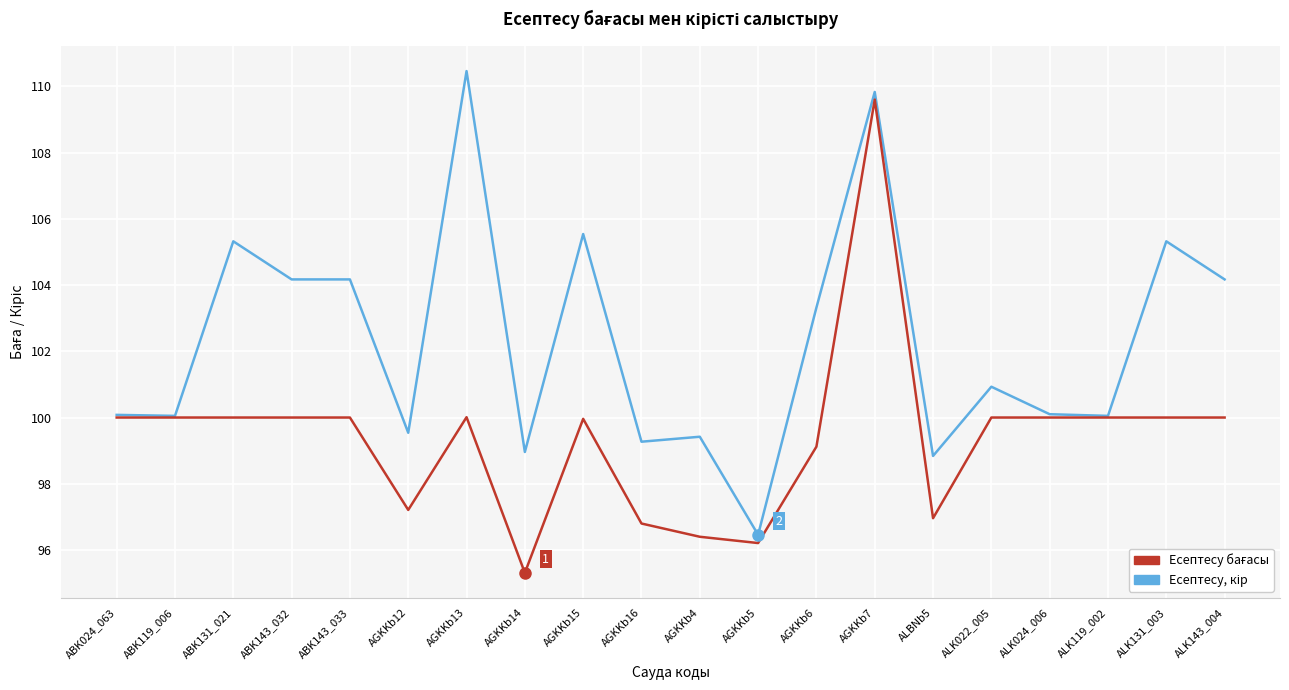

What position from the left is AGKKb4?

11